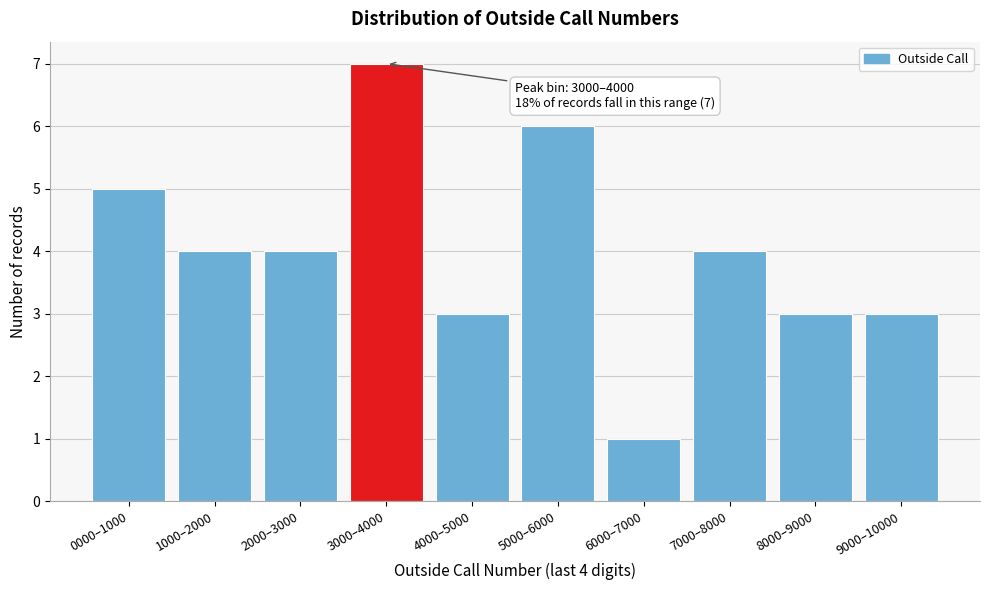

Reading right to left, extract all data points from this chart.

9000–10000=3	8000–9000=3	7000–8000=4	6000–7000=1	5000–6000=6	4000–5000=3	3000–4000=7	2000–3000=4	1000–2000=4	0000–1000=5